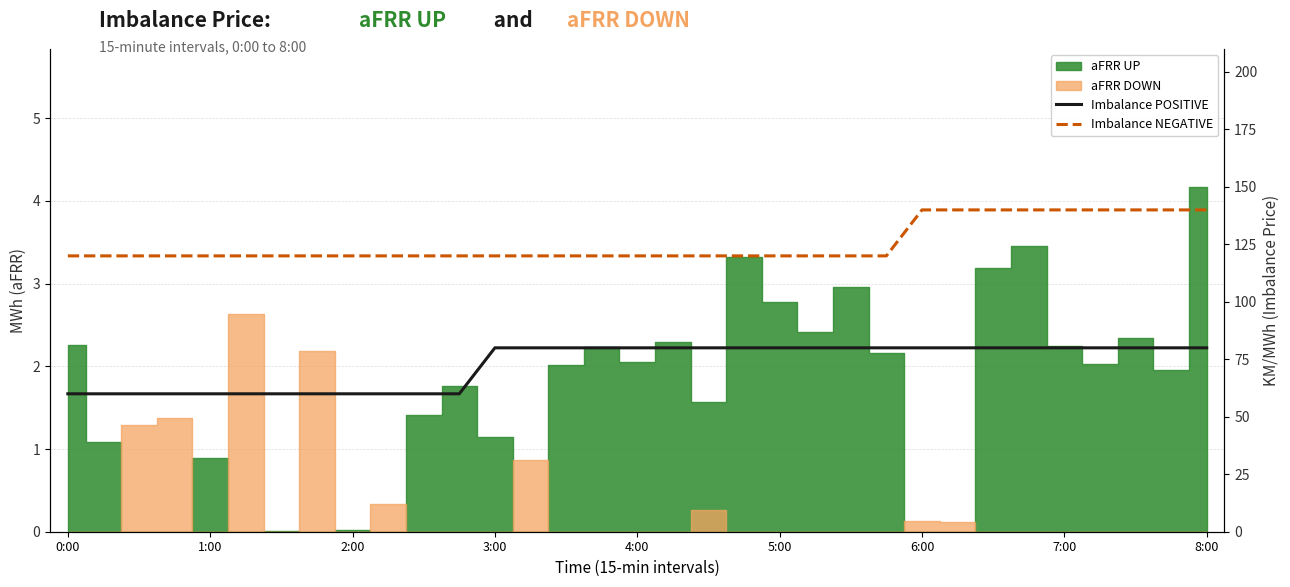

What is the value of the Imbalance NEGATIVE point at the 17th from the left?

120